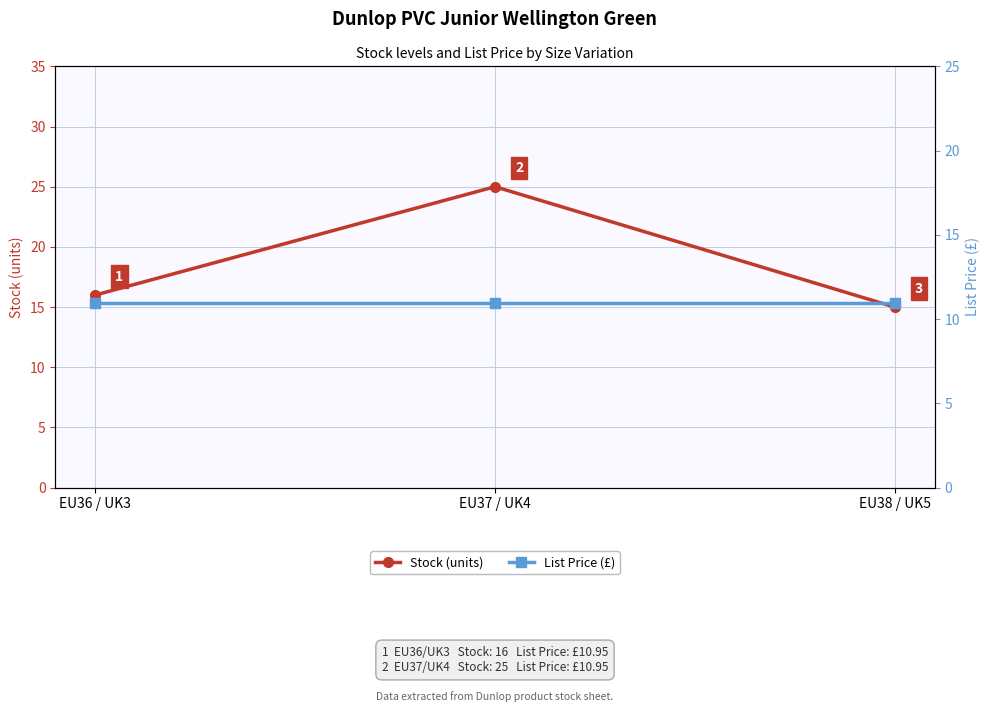

Count the number of categories in the chart.

3